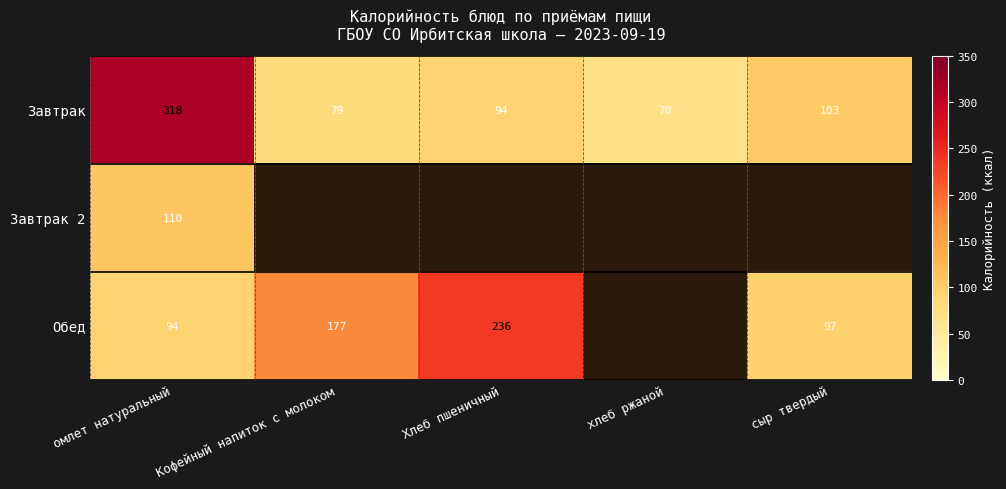

At how many categories does at least one series exceed 255?

1